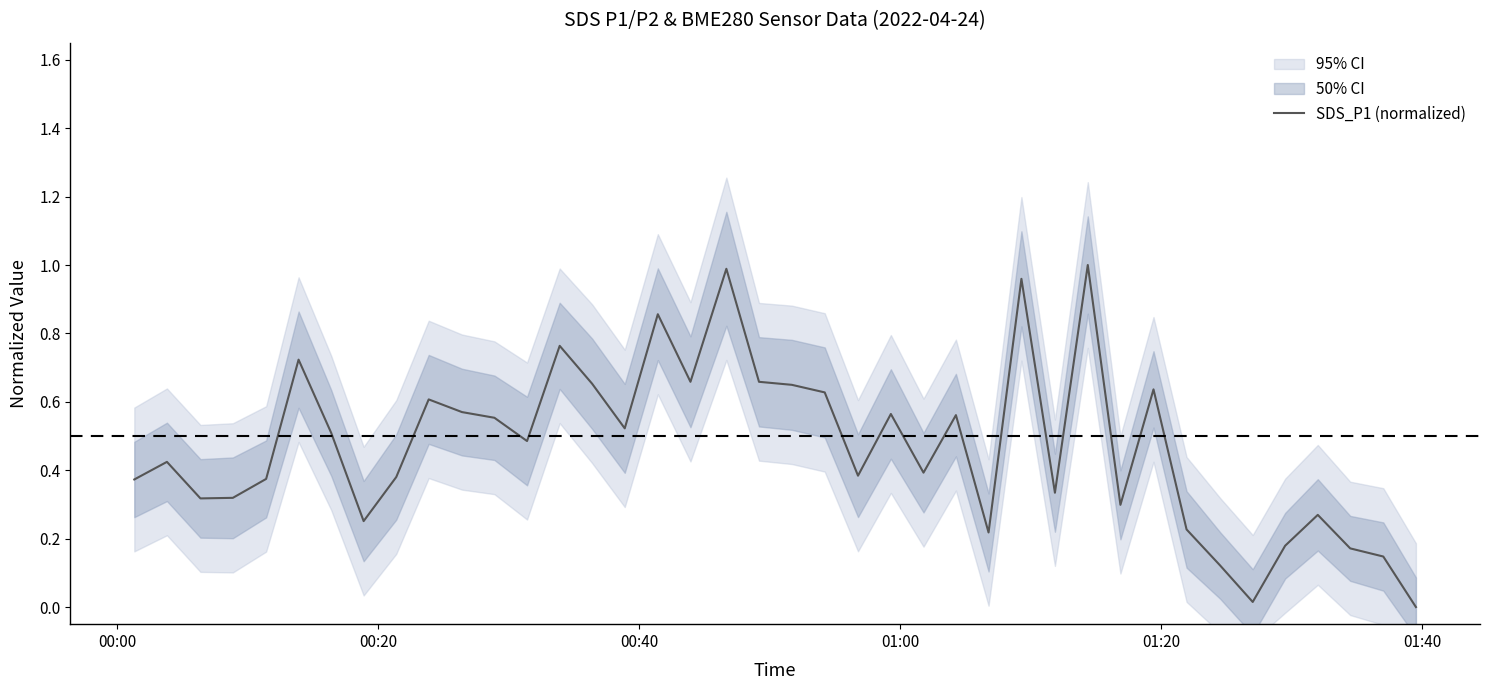

Is this an area chart (filled region under the line)?

No